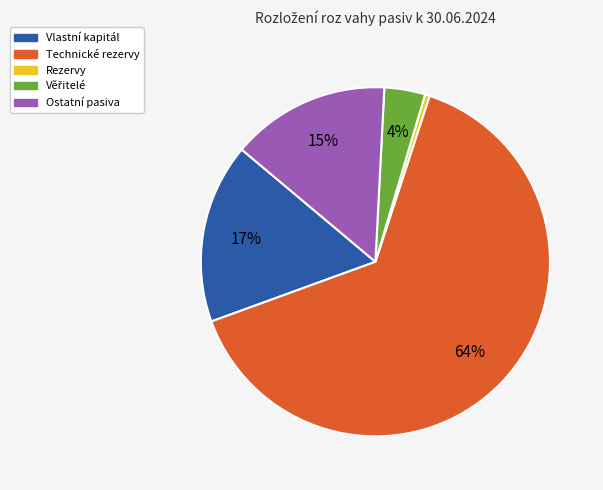

Combined, do Technické rezervy and Ostatní pasiva account for over 50%?

Yes